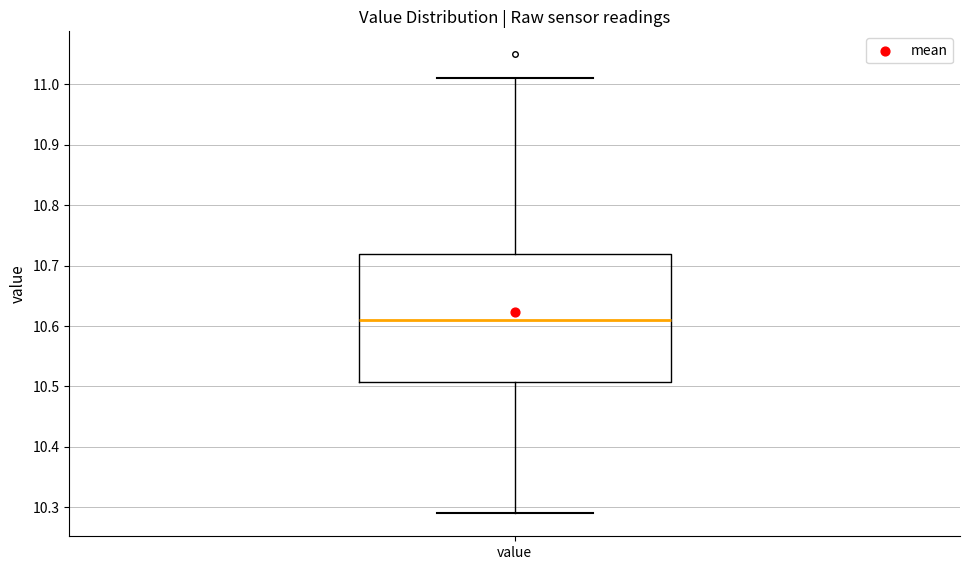

Read this box plot against the y-axis: the position of the median line, the range covered by the box, and the ends of both whiskers. The values are not printed on the chart, so give them approximately, as read against the axis.

median 10.61, box 10.51 to 10.72, whiskers 10.29 to 11.01